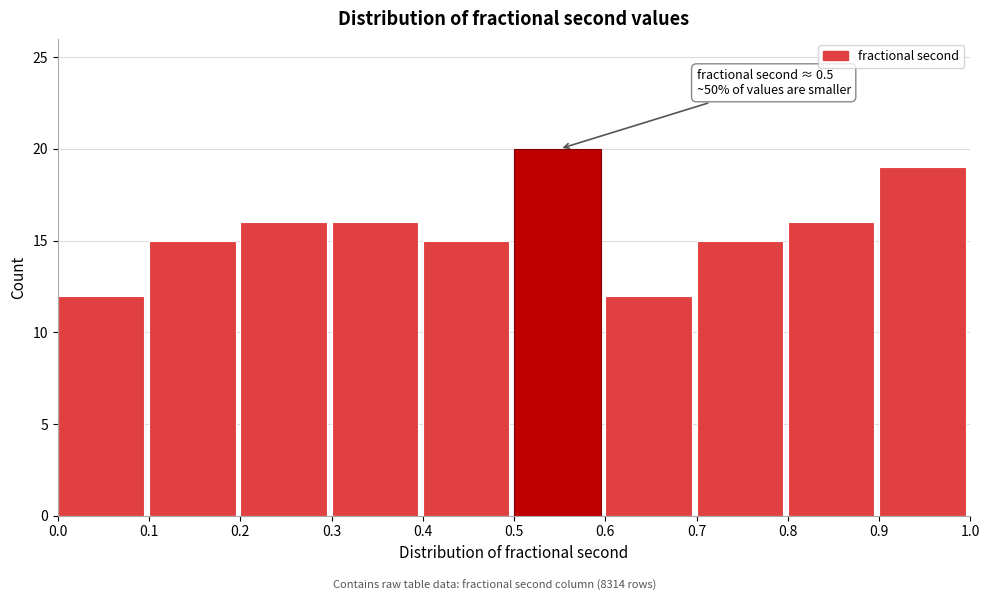

Over which range of the x-axis is the bar tallest?

0.5 to 0.6